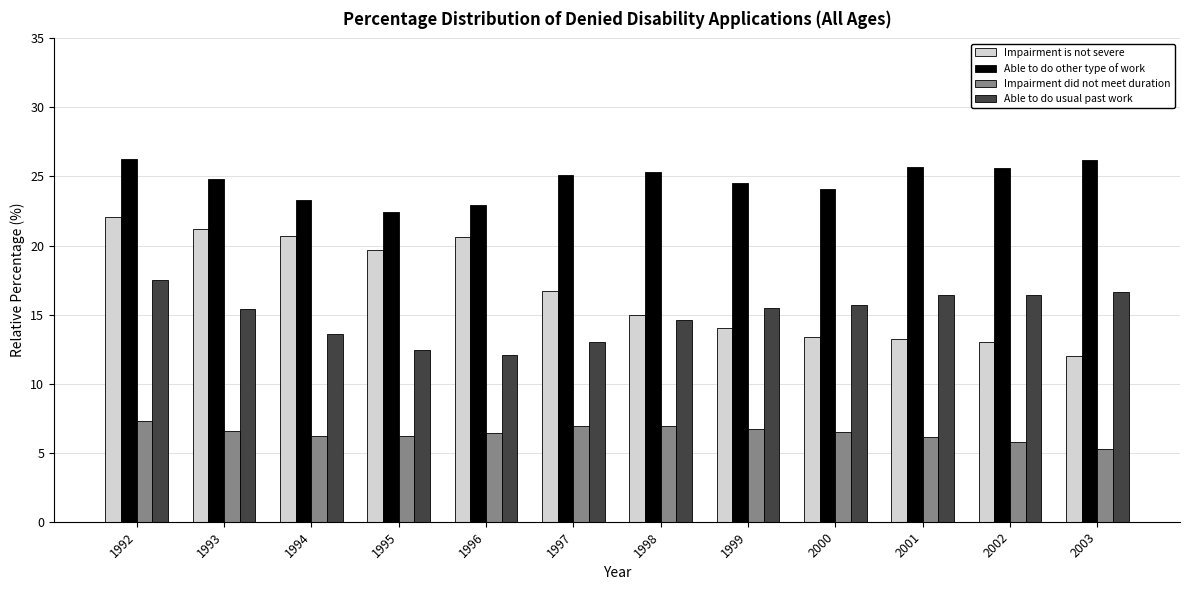

The value of Able to do other type of work at 1998 is 45.4. True or false?

False